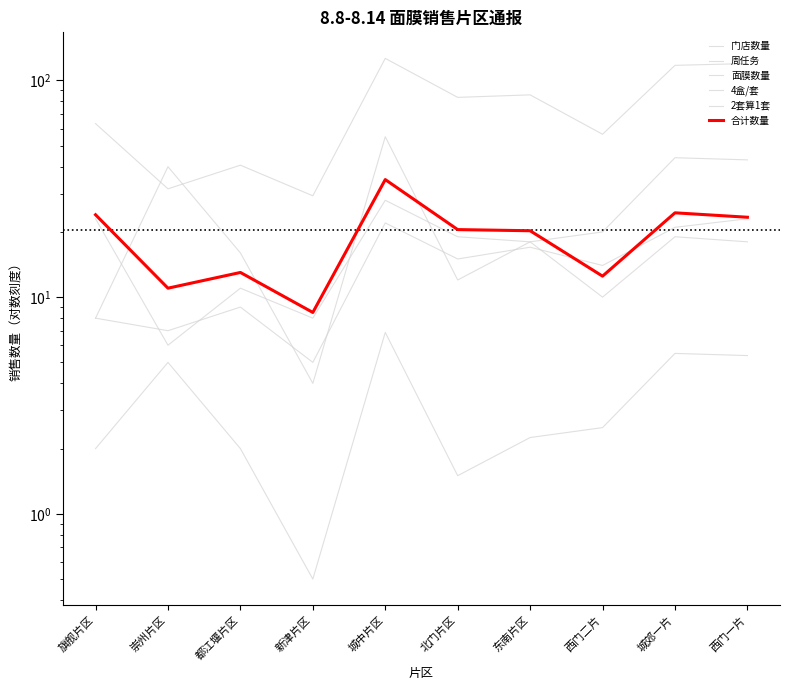

What is the difference between the second highest and minimum values in the 面膜数量 series?

17.0